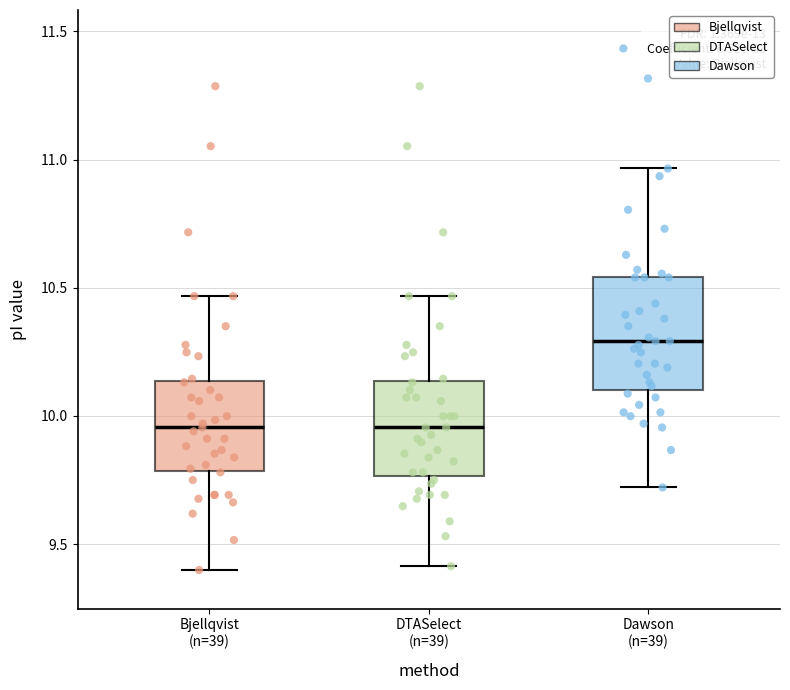

Reading left to right, transcribe this box plot: for each box, give where its median line is, the range the box spans, and where its two whiskers end, as read against the y-axis. The values are not printed on the chart, so give them approximately, as read against the axis.

Bjellqvist (n=39): median 9.95, box 9.80 to 10.15, whiskers 9.40 to 10.45
DTASelect (n=39): median 9.95, box 9.75 to 10.15, whiskers 9.40 to 10.45
Dawson (n=39): median 10.30, box 10.10 to 10.55, whiskers 9.70 to 10.95